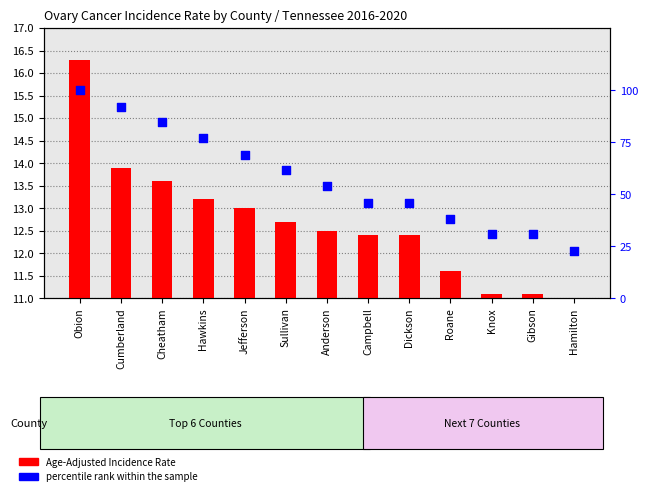

Which series contains the lowest Y value?

Age-Adjusted Incidence Rate